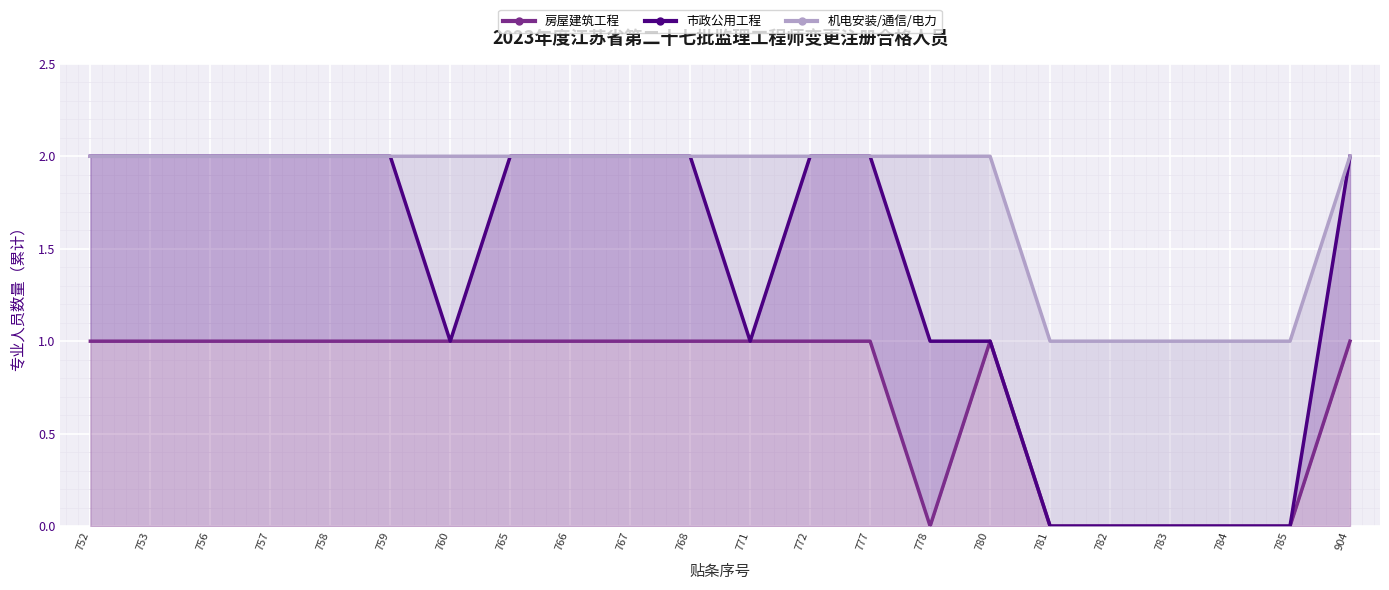

What is the value of the 市政公用工程 (累计) point at the 8th from the left?

2